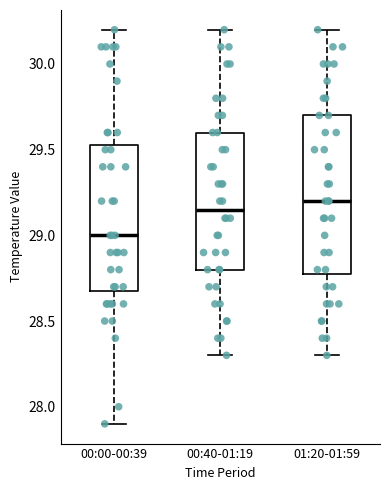

Reading left to right, read every box against the y-axis: the position of its median line, the range the box covers, and the ends of its whiskers. The values are not printed on the chart, so give them approximately, as read against the axis.

00:00-00:39: median 29.00, box 28.70 to 29.55, whiskers 27.90 to 30.20
00:40-01:19: median 29.15, box 28.80 to 29.60, whiskers 28.30 to 30.20
01:20-01:59: median 29.20, box 28.80 to 29.70, whiskers 28.30 to 30.20